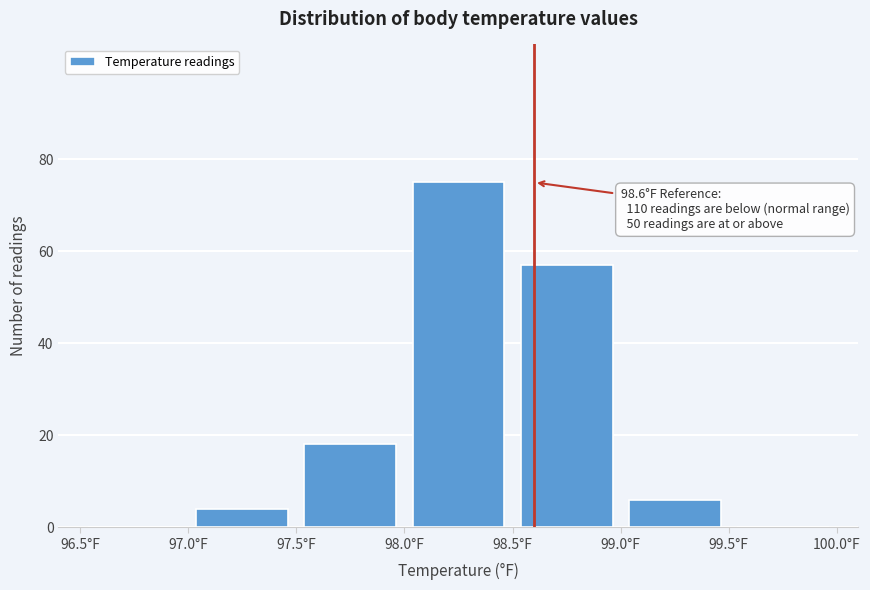

Over which range of the x-axis is the bar tallest?

98.0 to 98.5